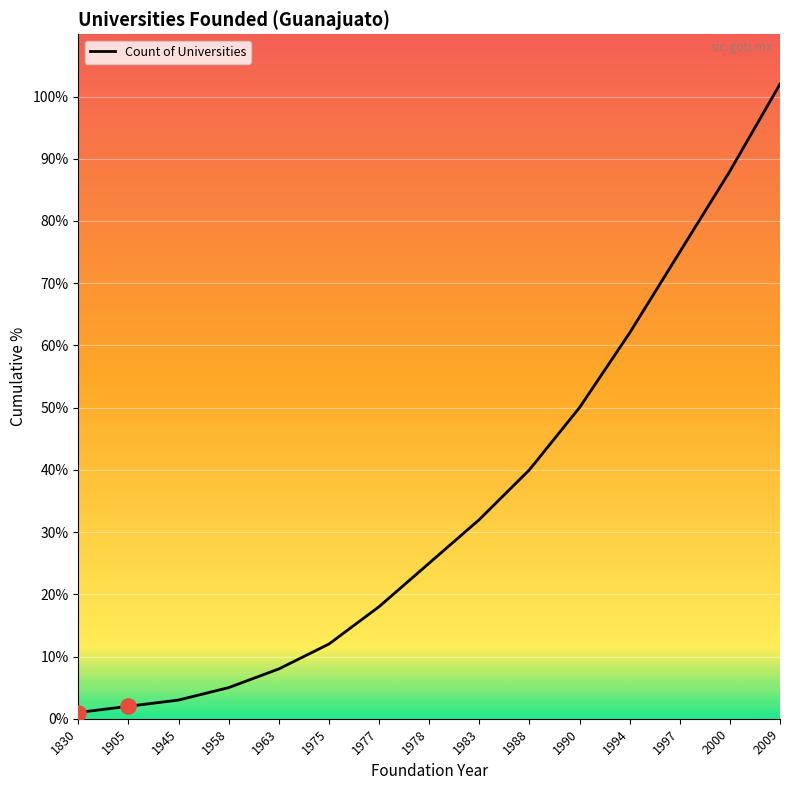

Which has a higher value, 1963 or 1975?

1975